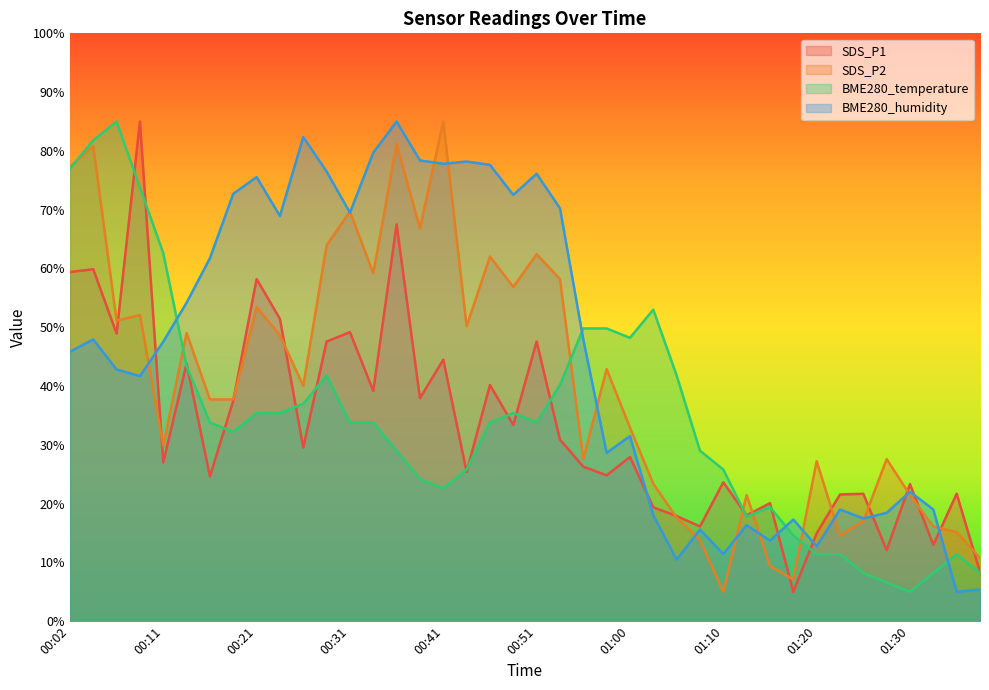

What is the label of the 8th point from the right?

01:20